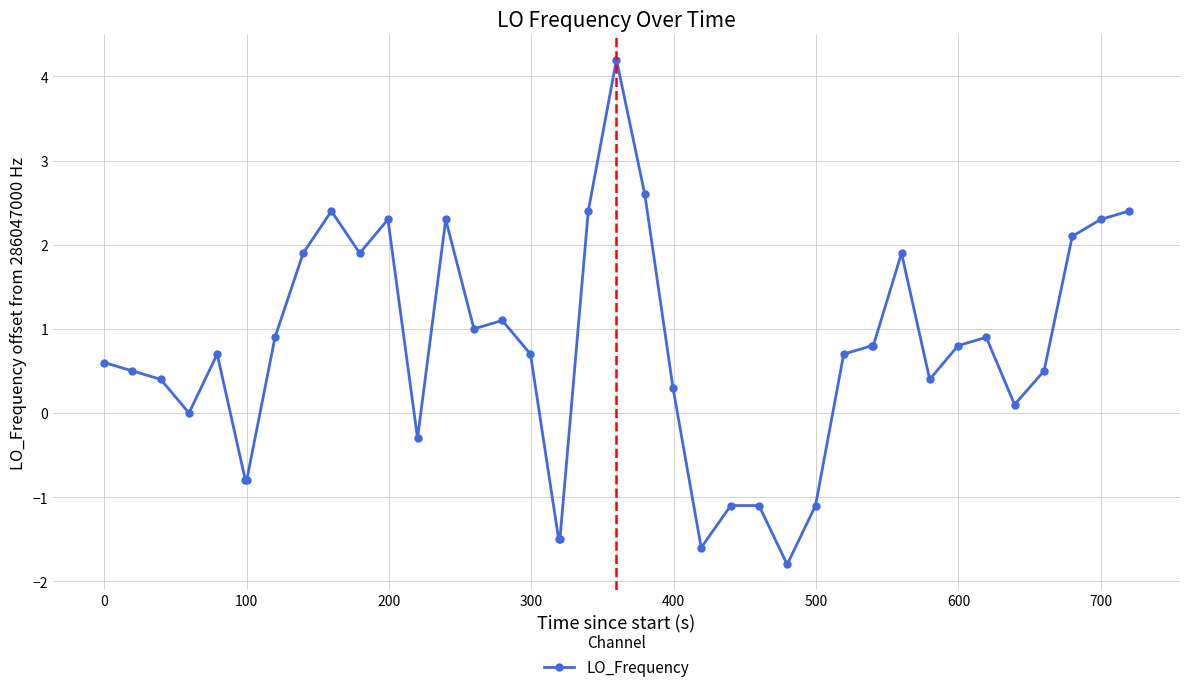

What is the greatest value displayed?

4.2